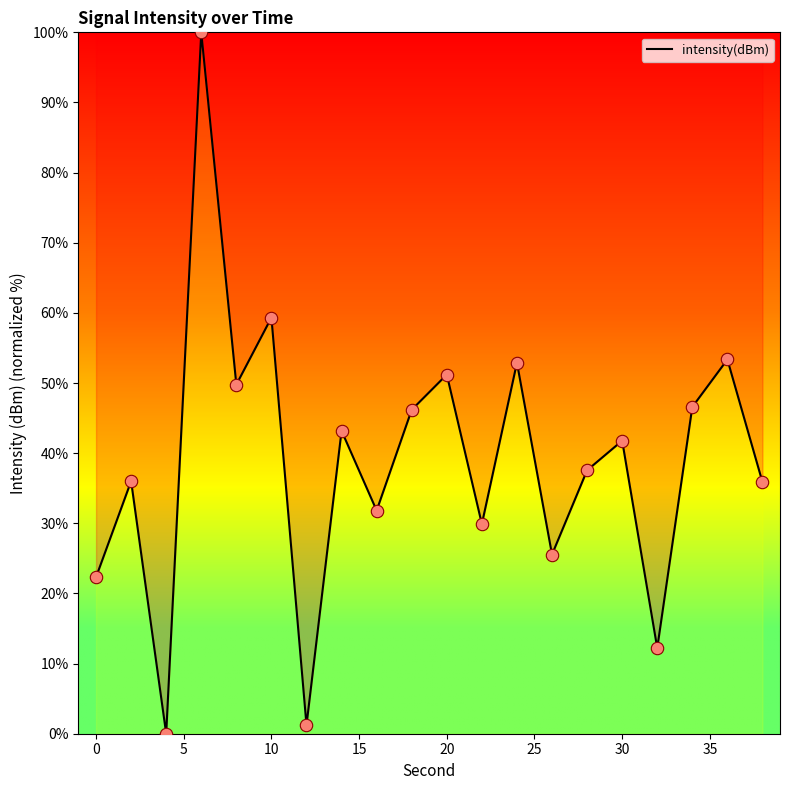

What is the greatest value displayed?

100.0